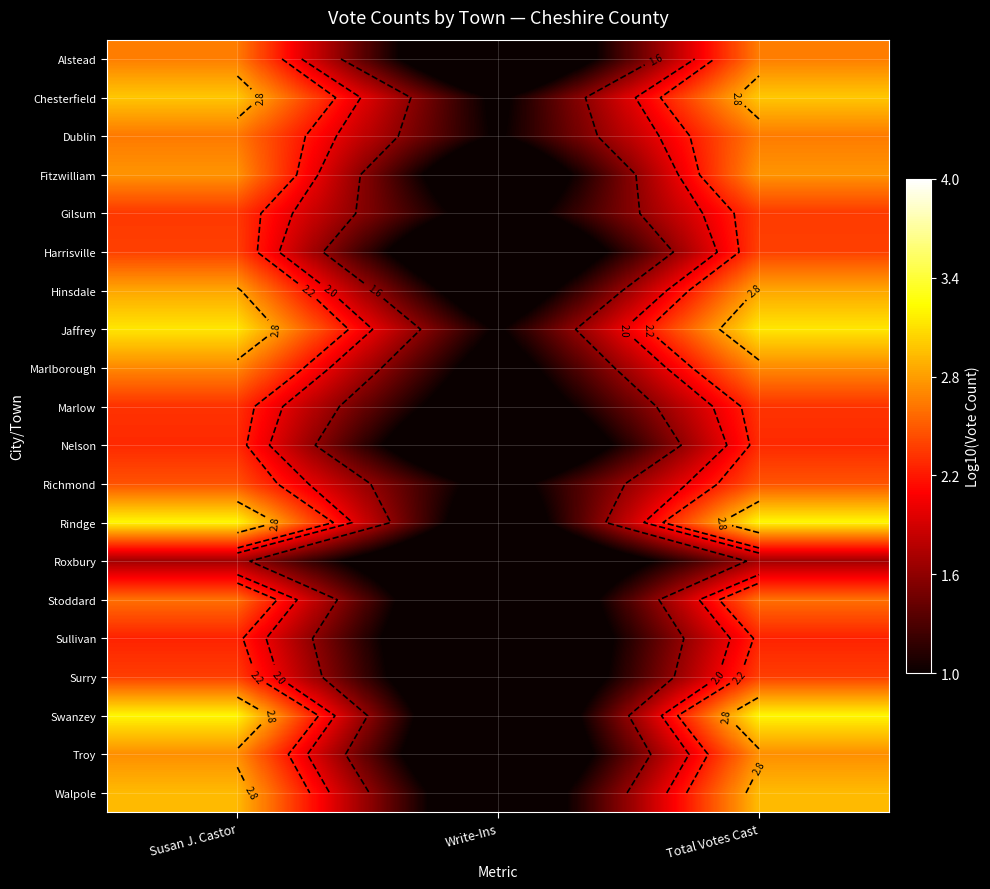

List the series in order of their peak value, lowest first.

Roxbury, Sullivan, Nelson, Marlow, Gilsum, Surry, Harrisville, Richmond, Stoddard, Dublin, Alstead, Marlborough, Troy, Fitzwilliam, Hinsdale, Walpole, Chesterfield, Jaffrey, Swanzey, Rindge